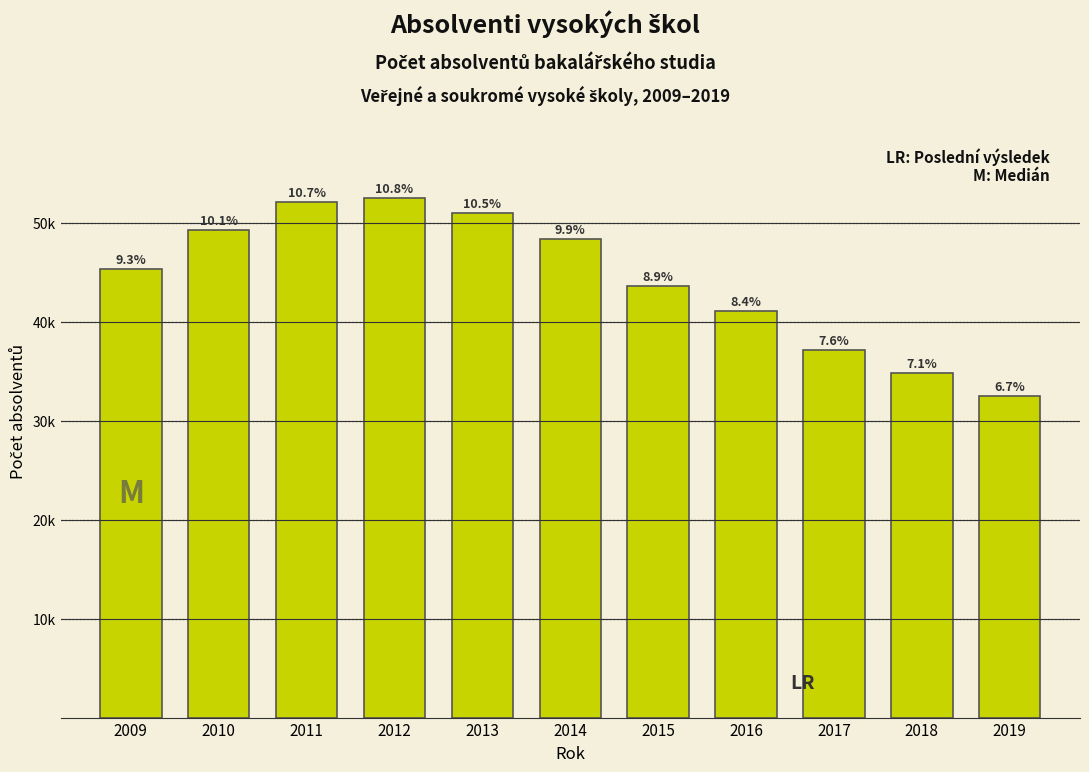

Does the chart contain any negative values?

No